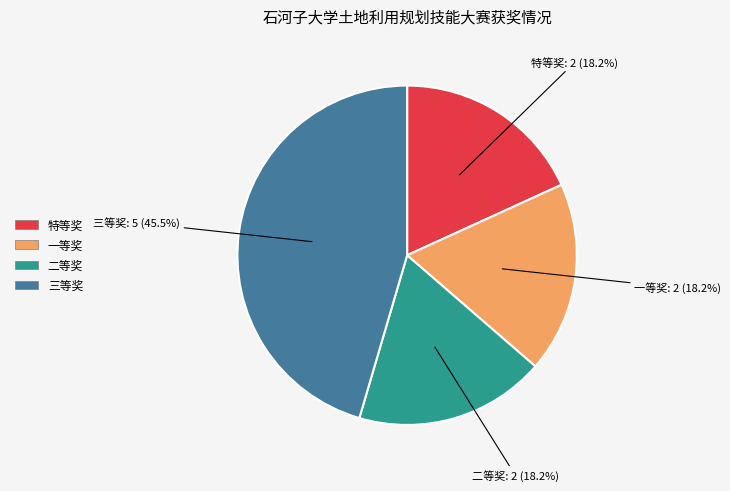

Is there a majority slice in this chart?

No